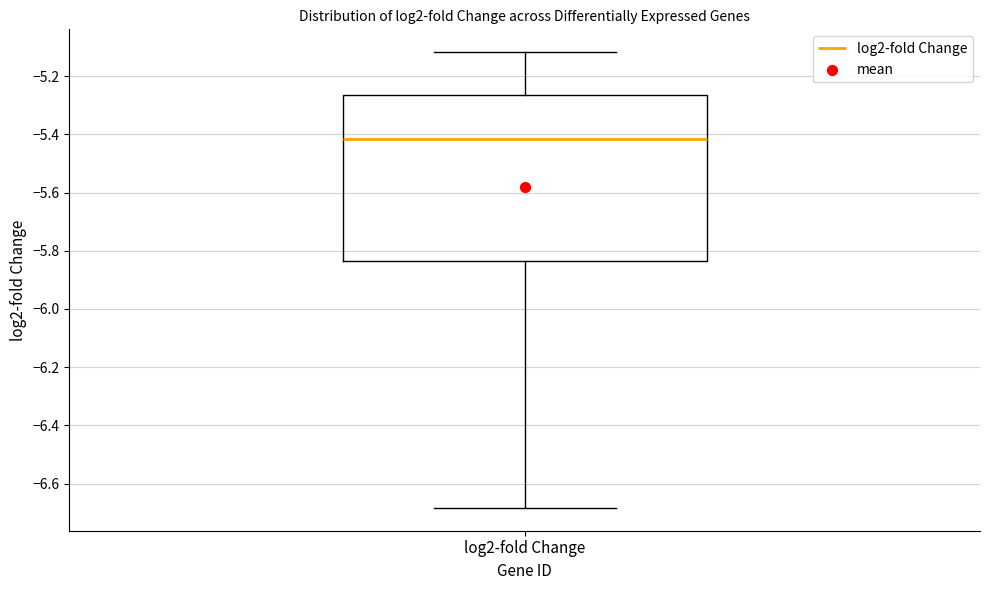

Transcribe this box plot: give where the median line is, the range the box spans, and where the two whiskers end, as read against the y-axis. The values are not printed on the chart, so give them approximately, as read against the axis.

median -5.42, box -5.84 to -5.26, whiskers -6.68 to -5.12